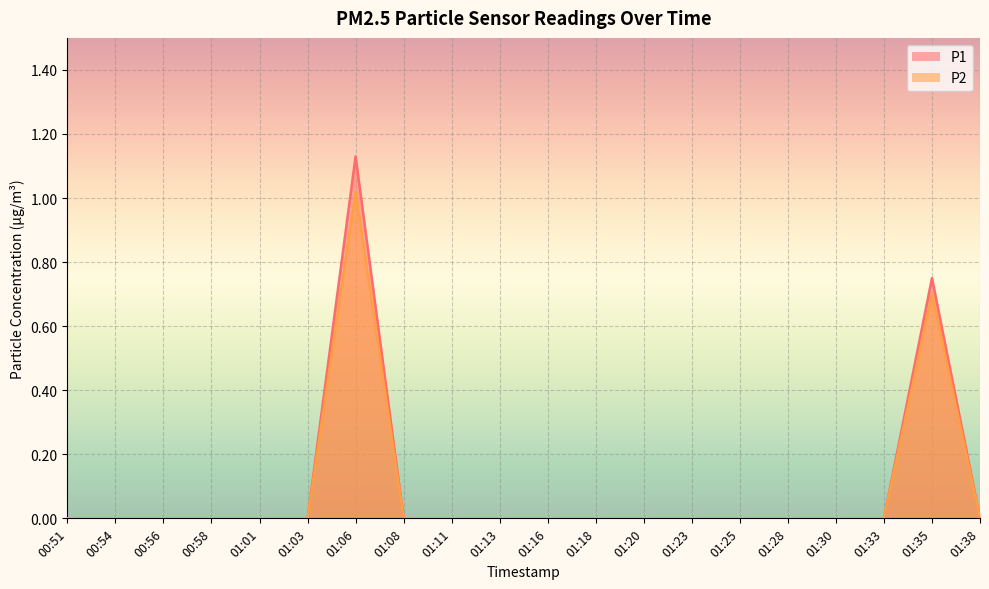

How many positive values does the P2 series have?

2